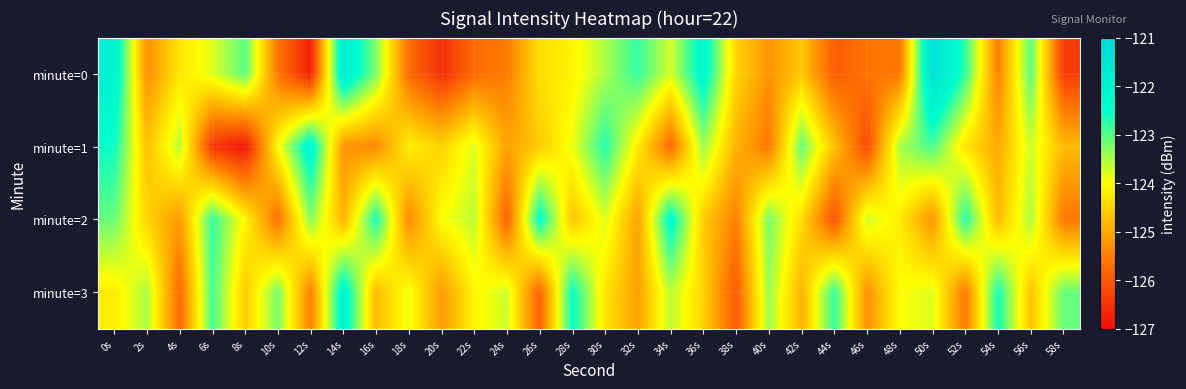

What is the smallest value displayed?

-126.9